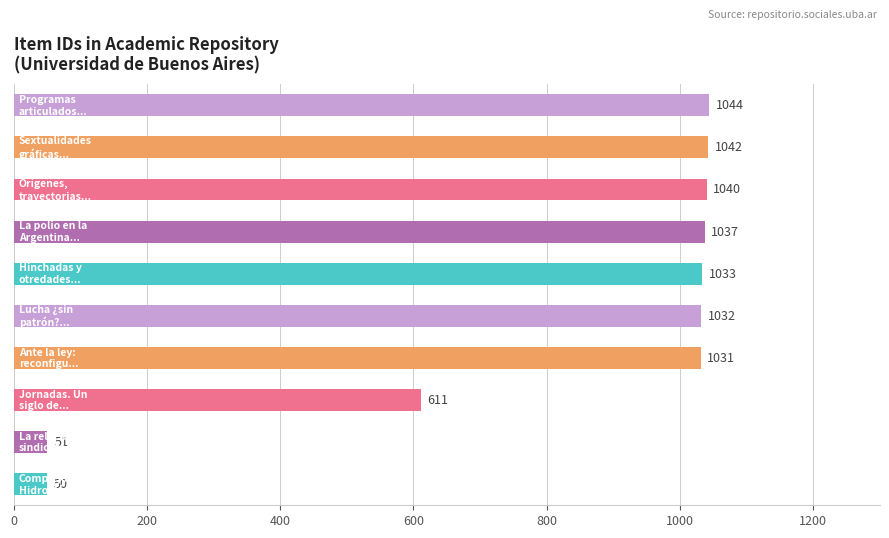

What is the sum of all values?

7971